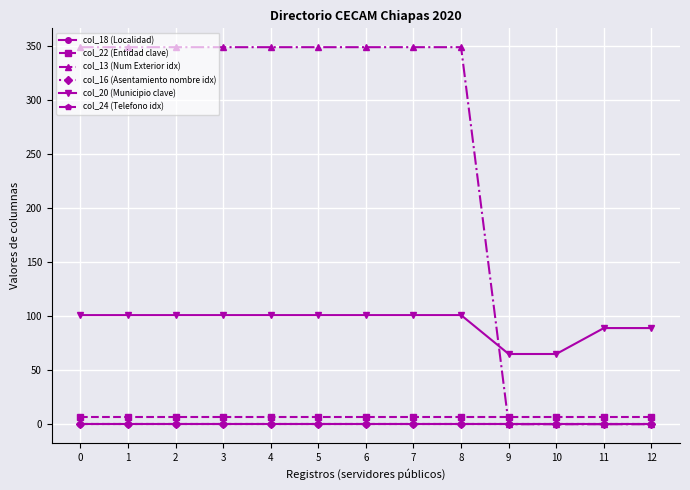

Is this an area chart (filled region under the line)?

No